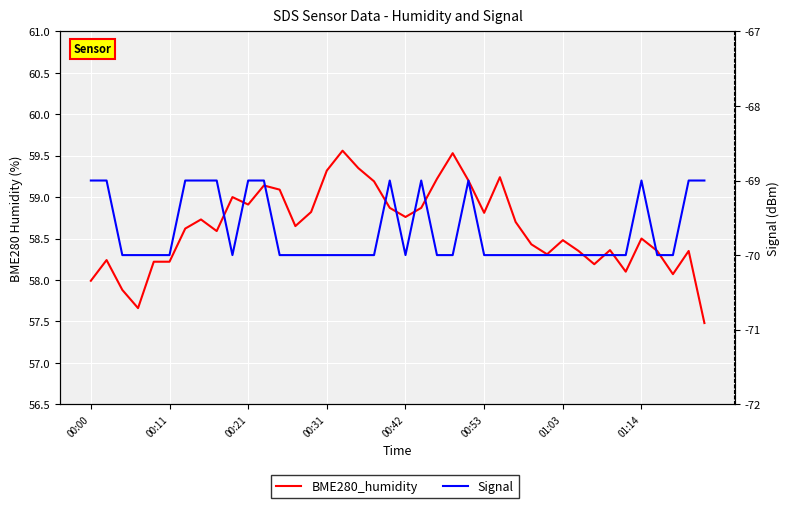

What are all the series names shown in the legend?

BME280_humidity, Signal